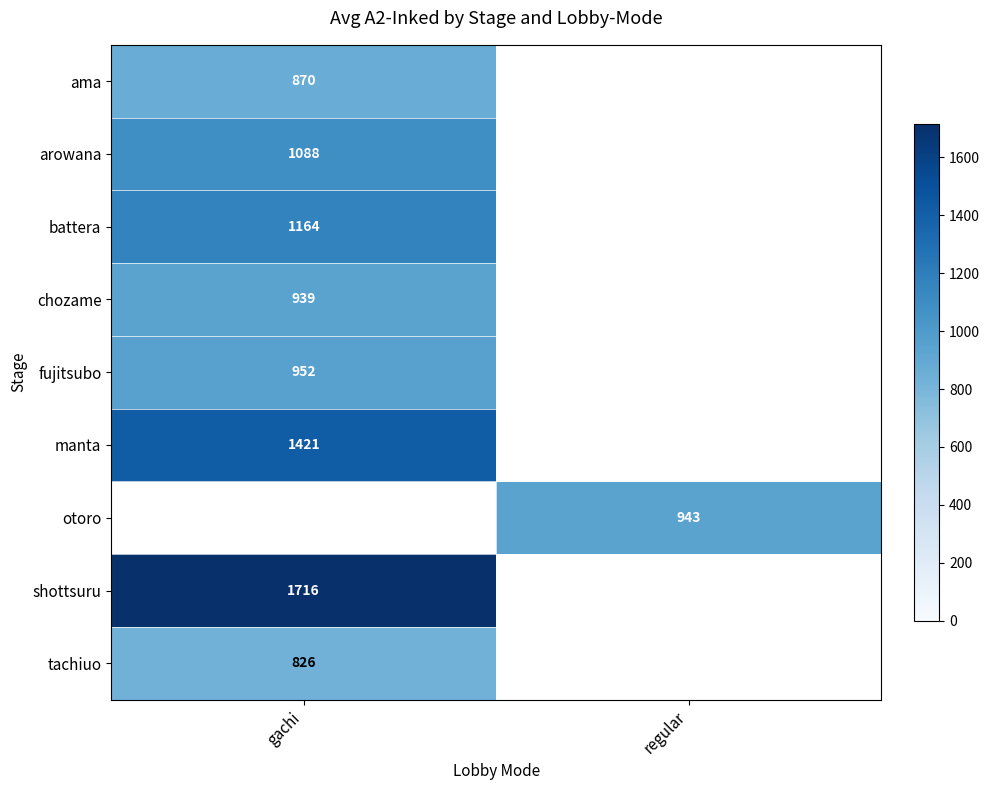

Is it true that otoro equals 1696 at regular?

False